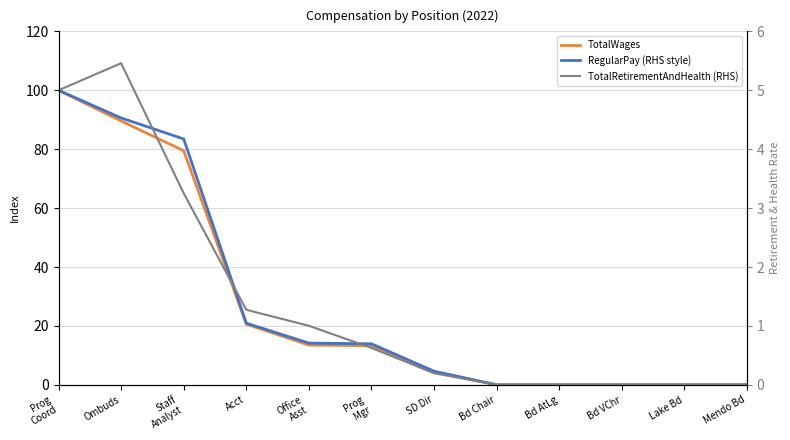

True or false: RegularPay (RHS style) and TotalRetirementAndHealth (RHS) cross at least once.

False